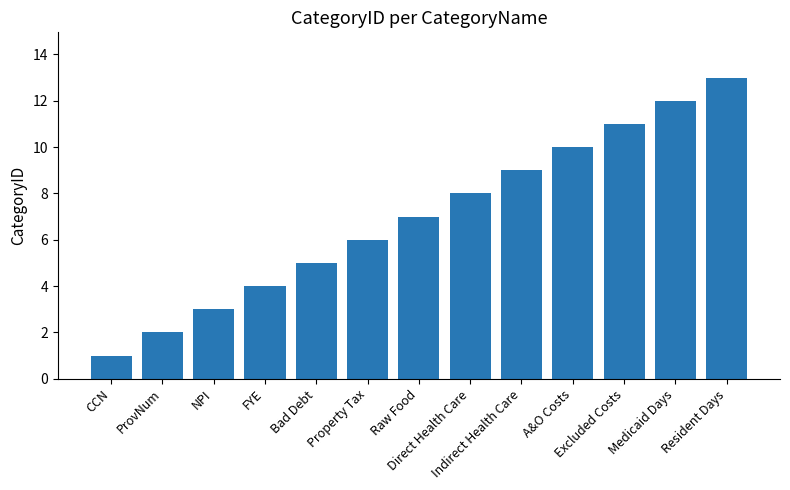

What is the label of the 8th bar from the left?

Direct Health Care